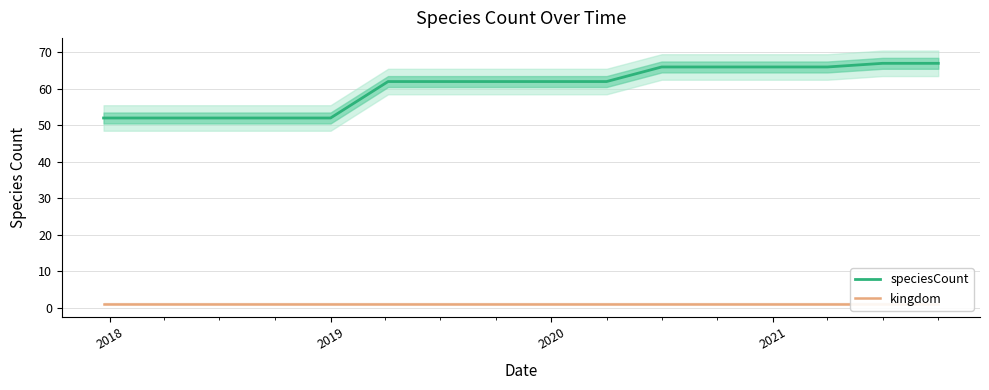

How many lines are shown in the chart?

2